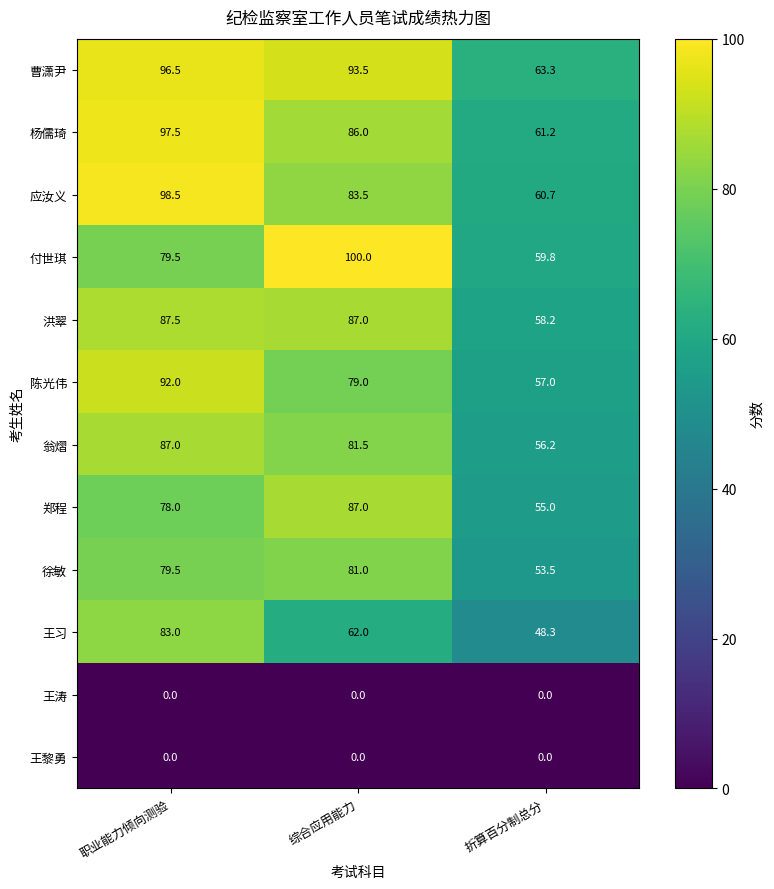

What is the highest value of the 应汝义 series?

98.5